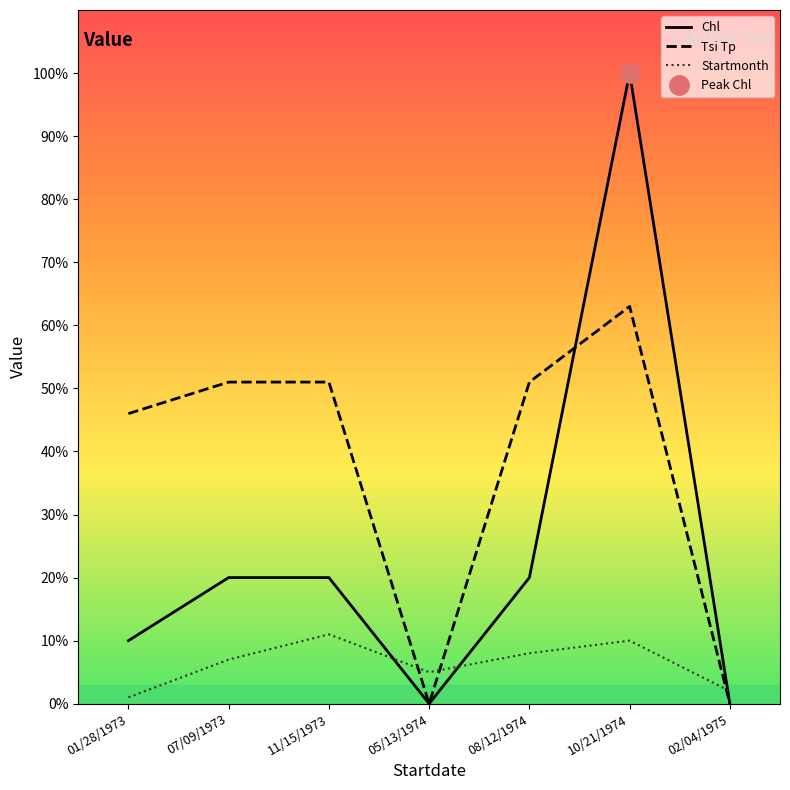

True or false: Chl has more than 0 points higher than both neighbors.

True